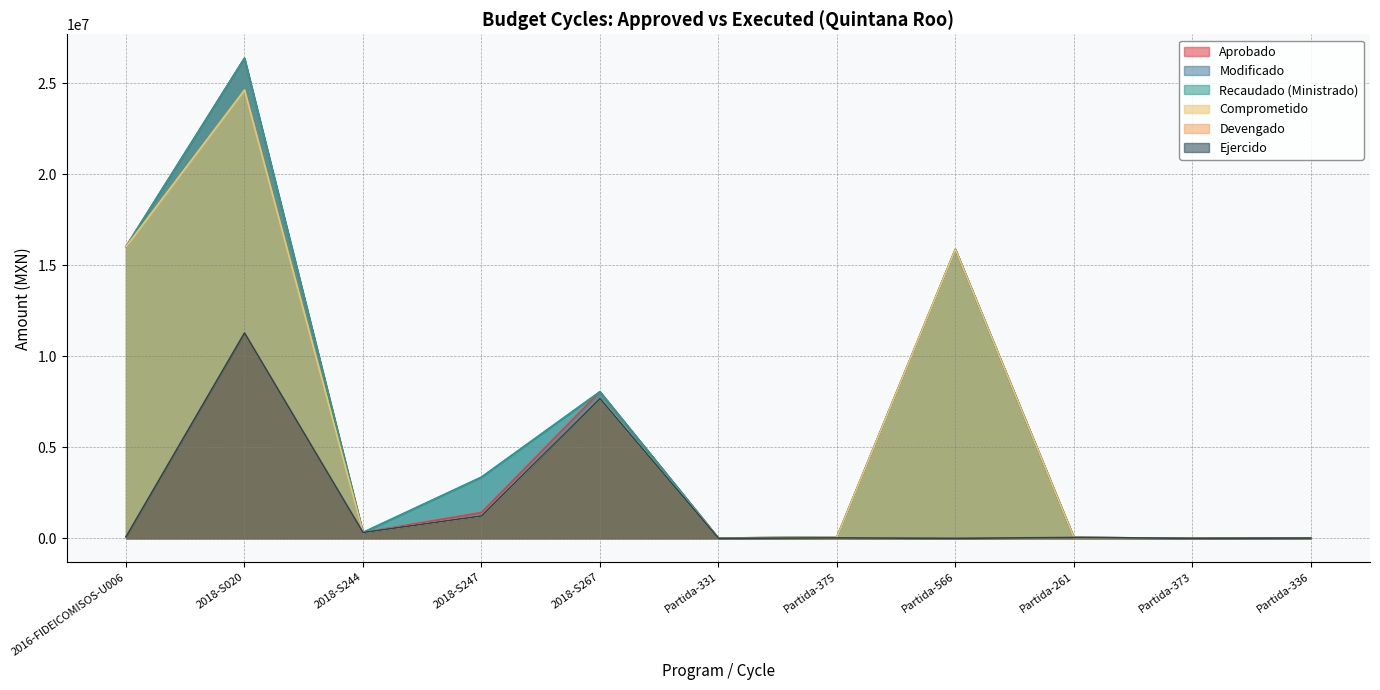

Does the chart display data point markers on the line(s)?

No